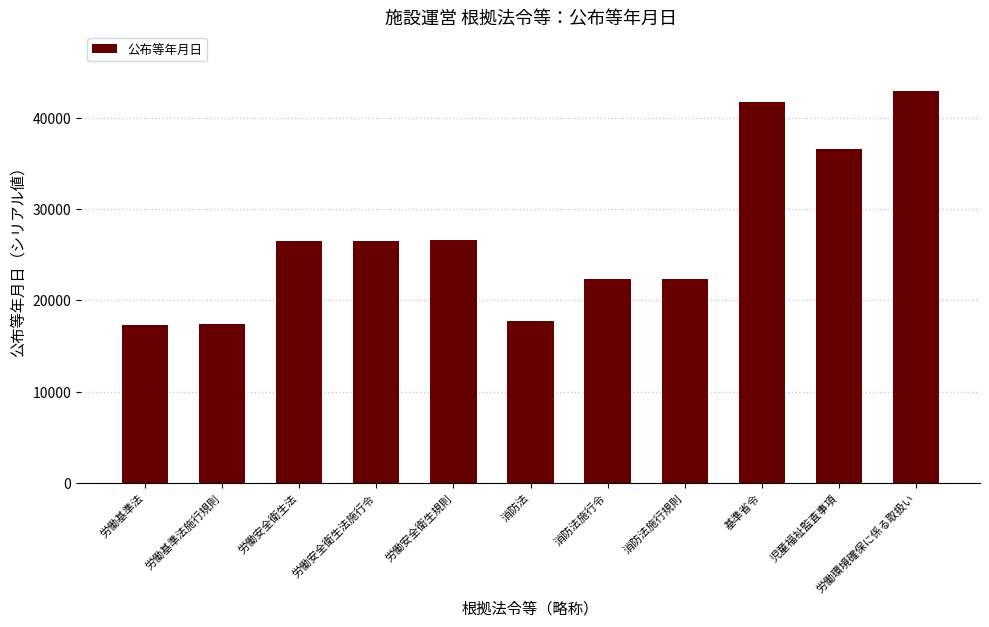

What is the sum of all values?

298093